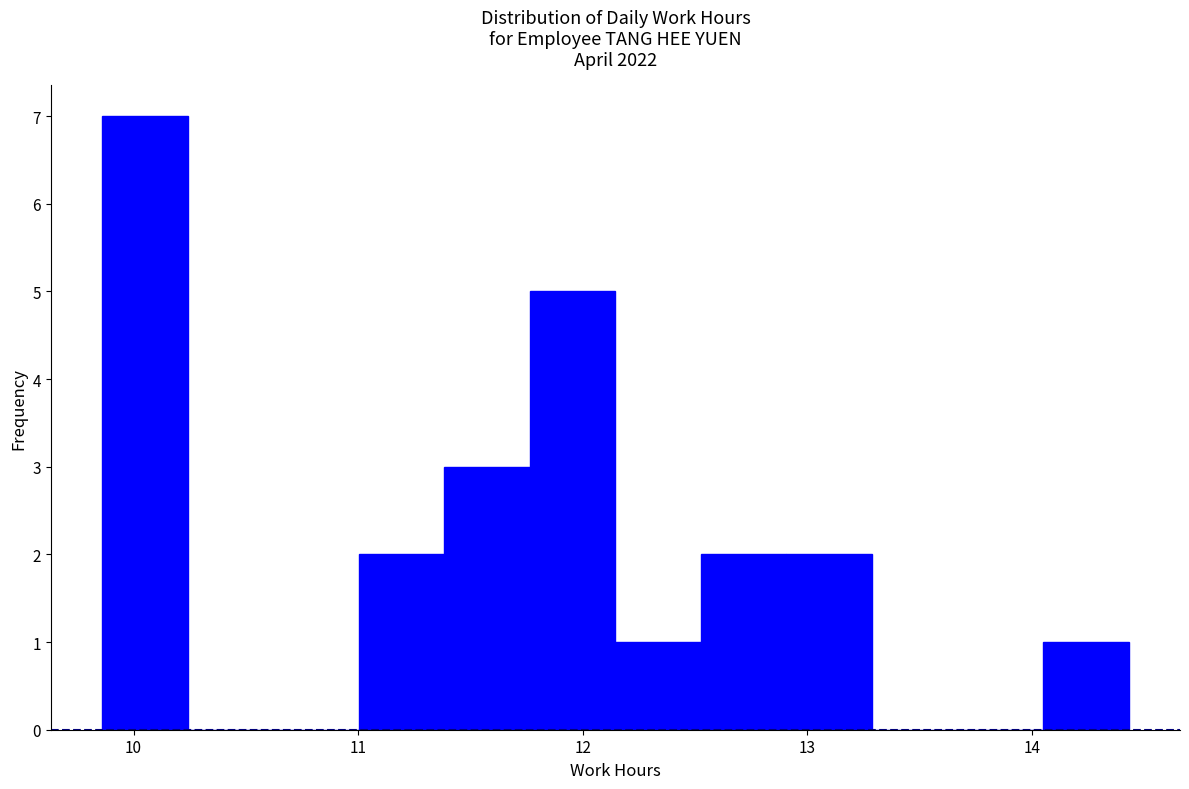

Read against the x-axis, roughly where is the centre of the tallest bar?

10.1